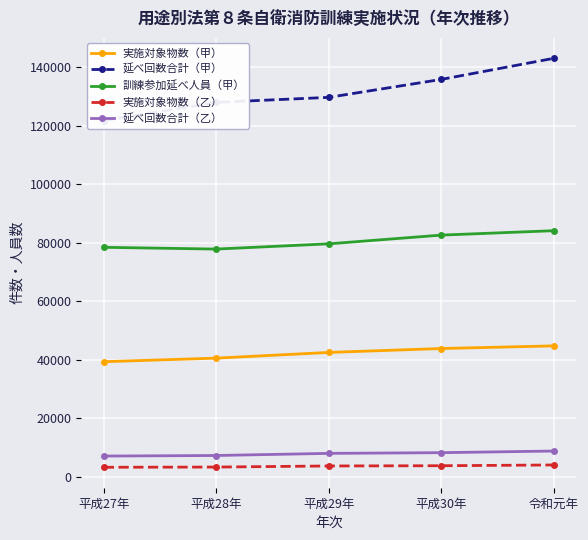

True or false: 実施対象物数（乙） and 延べ回数合計（乙） cross at least once.

False